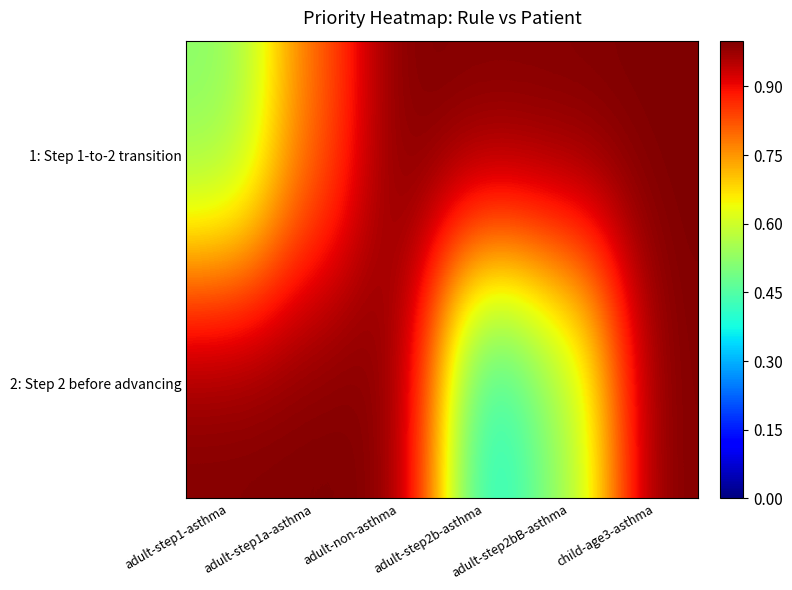

Reading left to right, extract all data points from this chart.

1: Step 1-to-2 transition: adult-step1-asthma=0.5	adult-step1a-asthma=0.8	adult-non-asthma=1.0	adult-step2b-asthma=1.0	adult-step2bB-asthma=1.0	child-age3-asthma=1.0
2: Step 2 before advancing: adult-step1-asthma=1.0	adult-step1a-asthma=1.0	adult-non-asthma=1.0	adult-step2b-asthma=0.4	adult-step2bB-asthma=0.5	child-age3-asthma=1.0